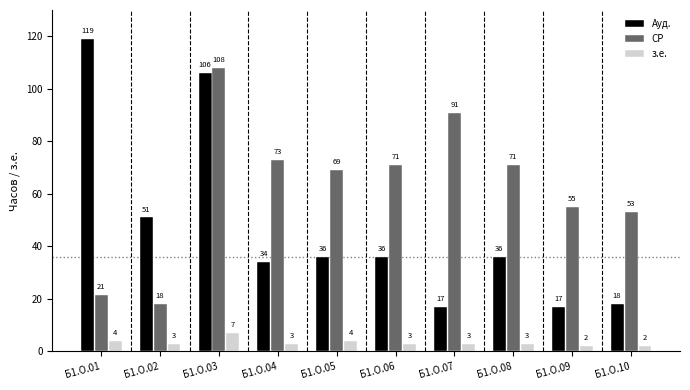

How many data points in СР are less than 71?

5